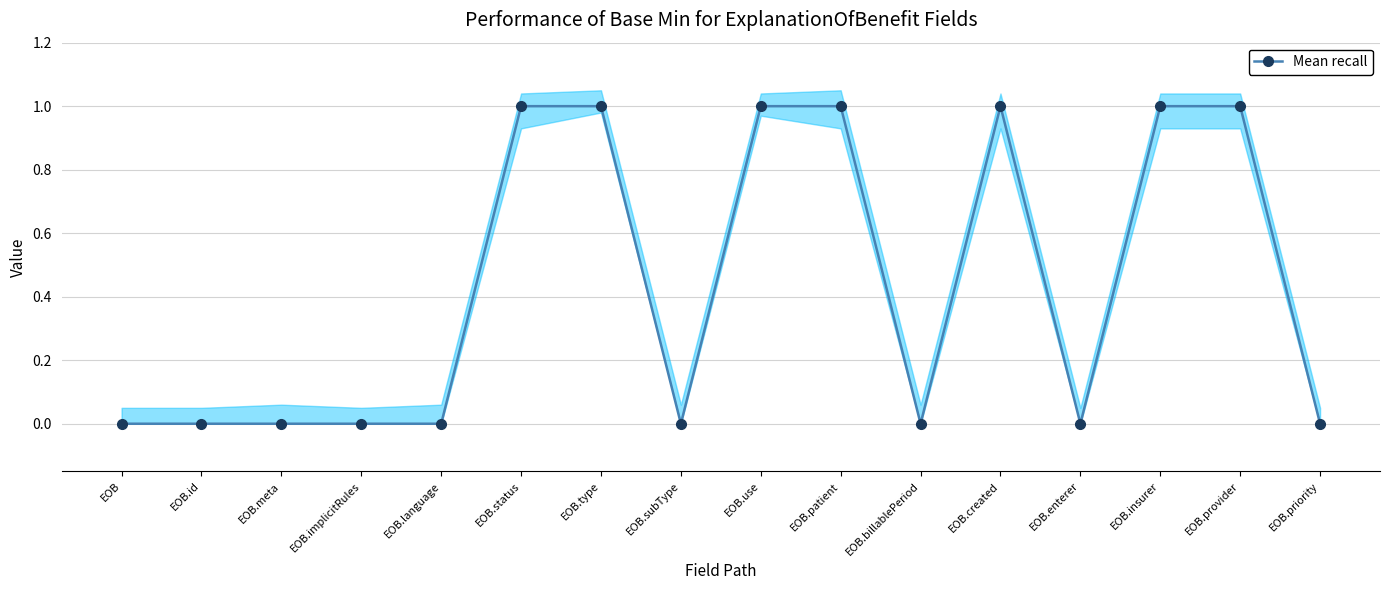

What value does the data have at EOB.created?

1